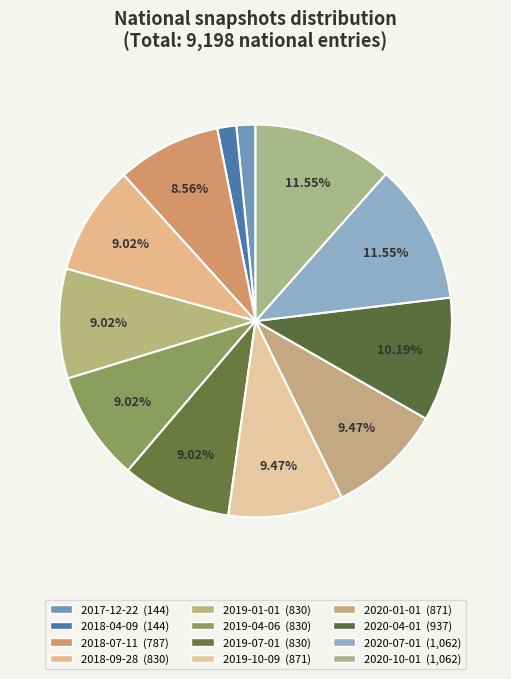

How many slices are in this pie chart?

12